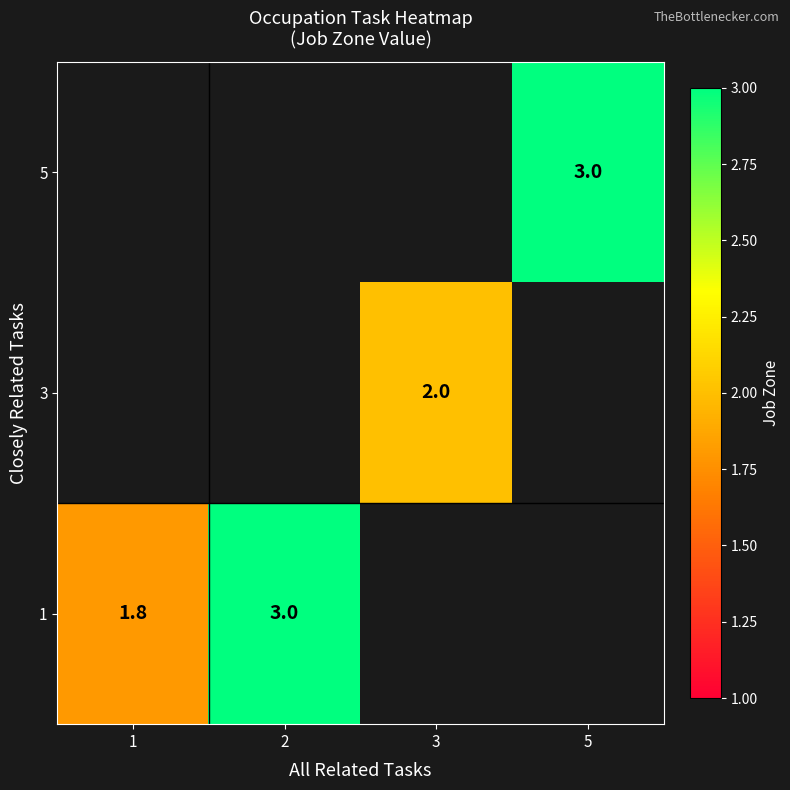

Where is 1 nearest to the value 2?

1